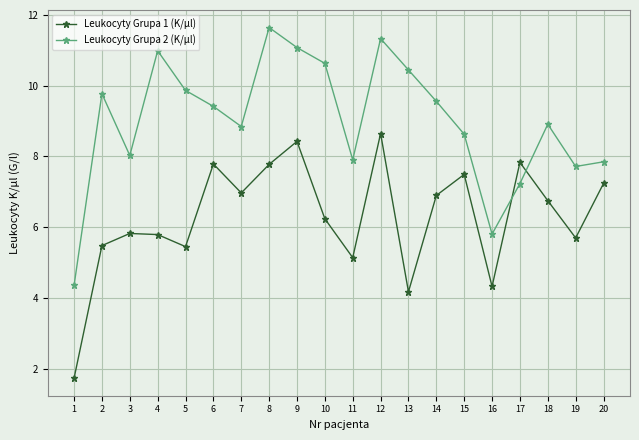

In Leukocyty Grupa 1 (K/µl), how many points are lower than both neighbors (excluding endpoints)?

6